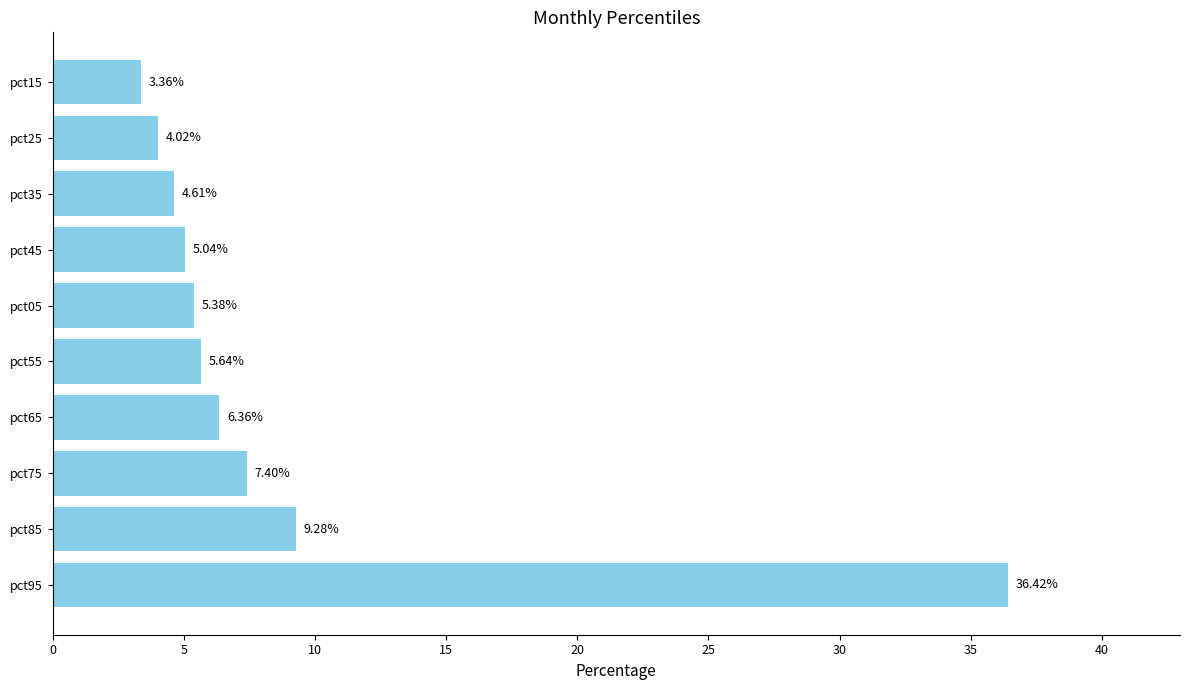

Where is the data nearest to the value 19?

pct85